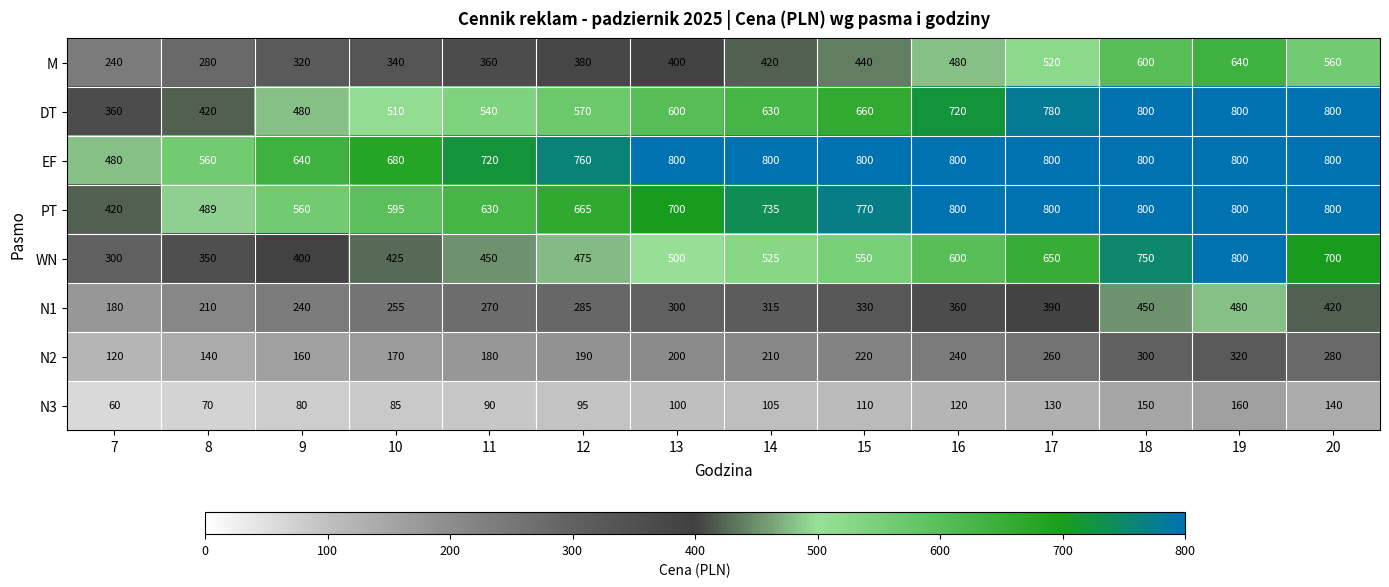

Which series changed the most between 9 and 12?

EF